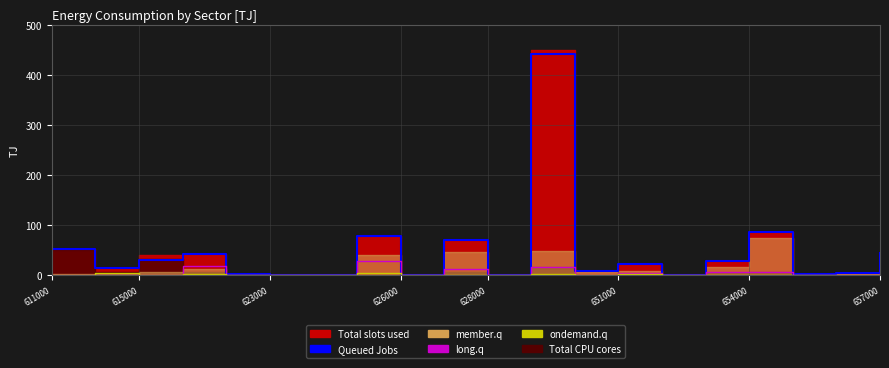

What is the maximum value for ondemand.q?

4.3